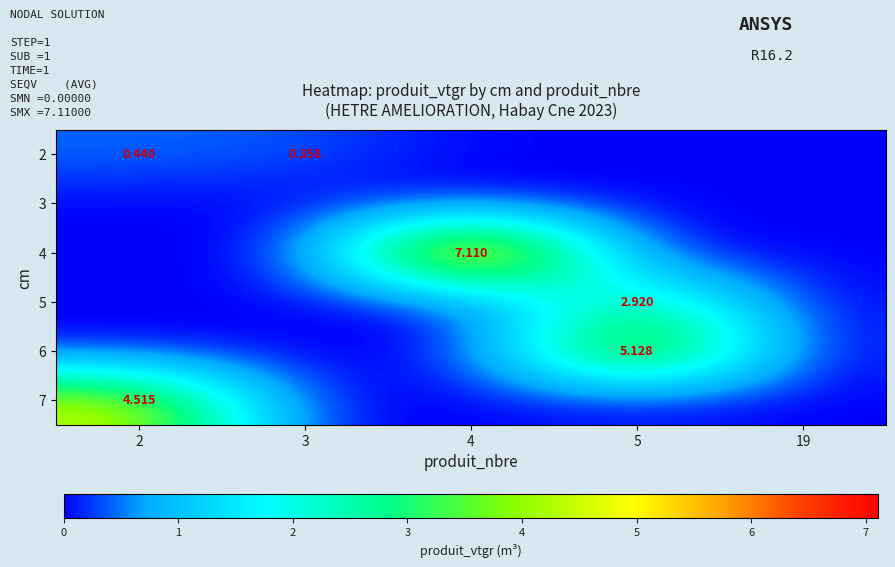

Is it true that 4 equals -3.5 at 5?

False